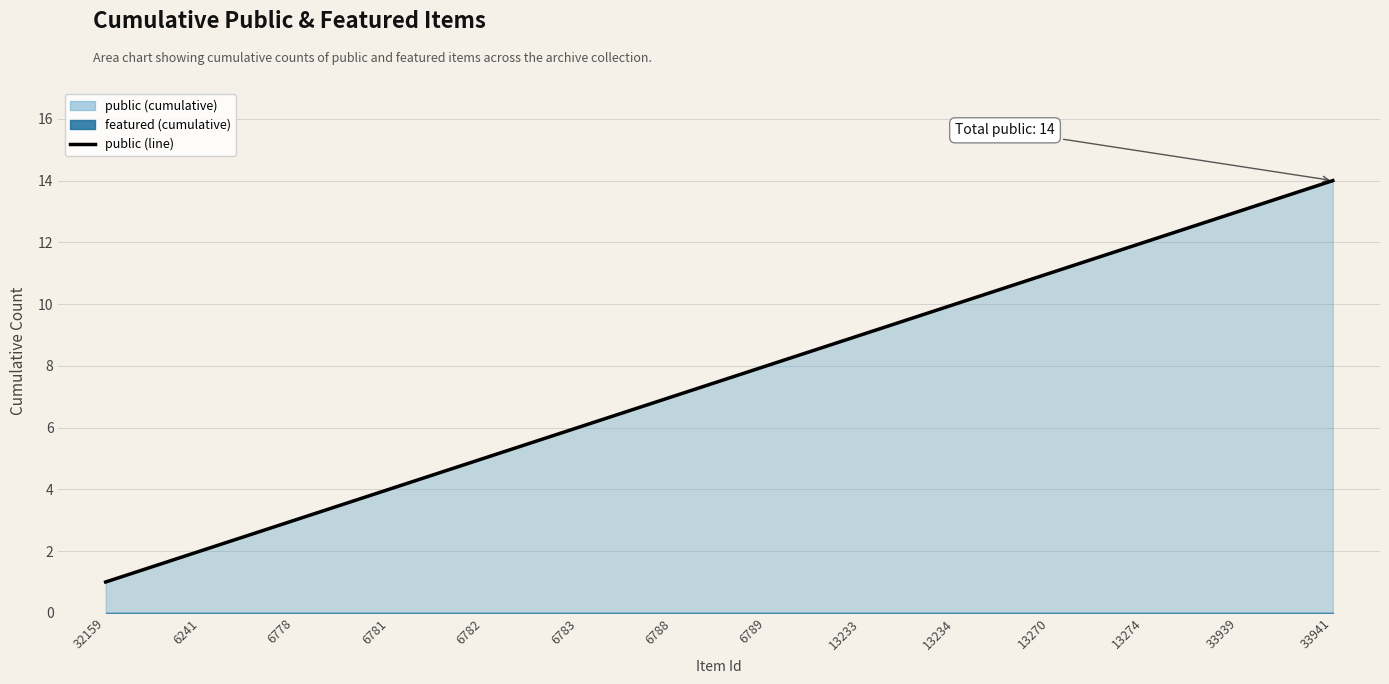

What is the difference between the second highest and minimum values?

12